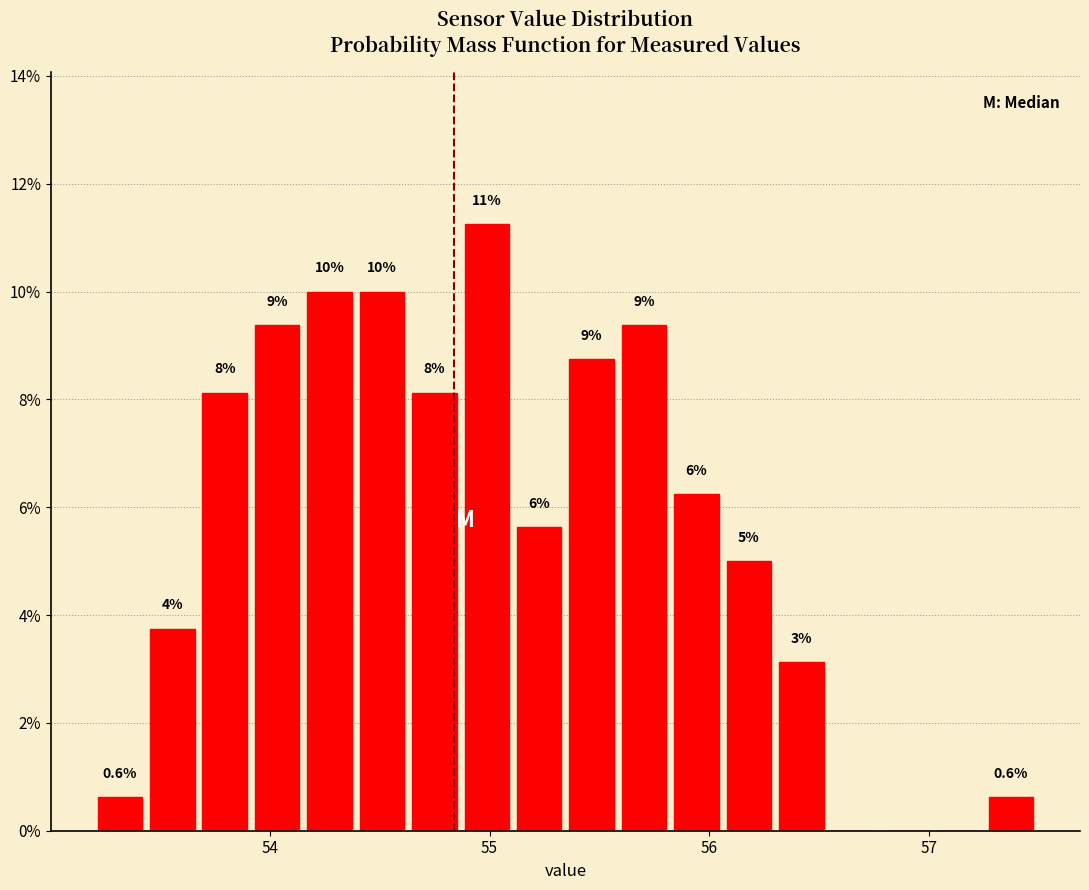

Read against the x-axis, roughly where is the centre of the tallest bar?

55.0